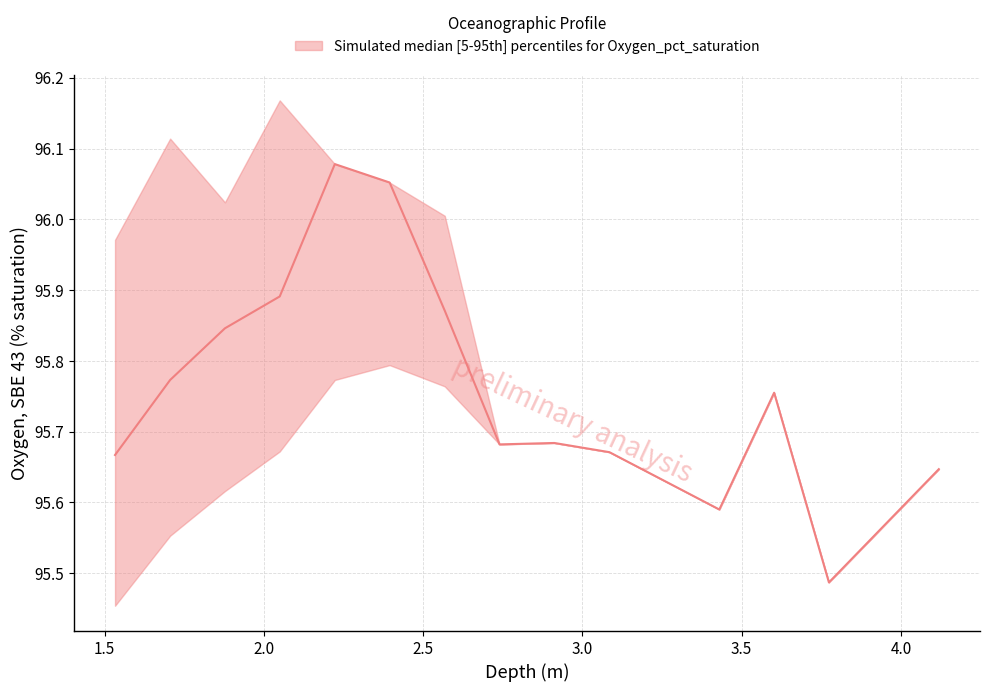

What is the greatest value displayed?

96.2